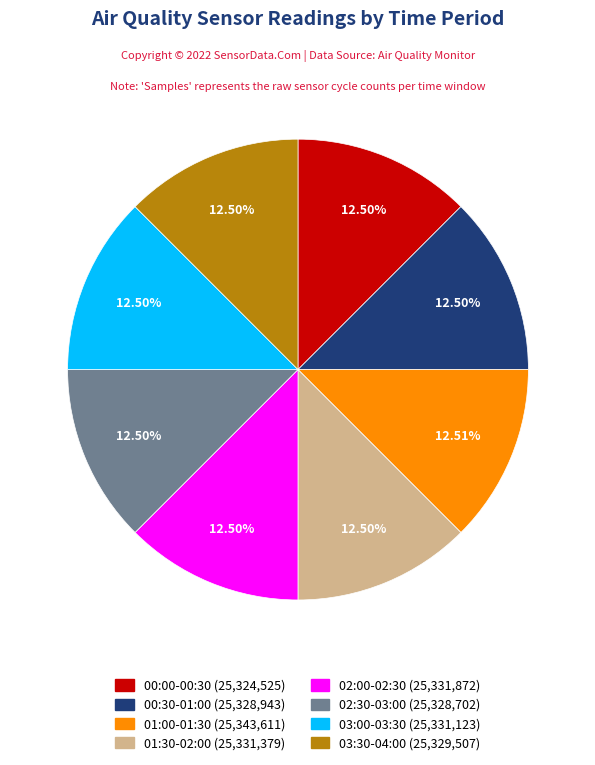

Is there any slice that represents more than half of the pie?

No